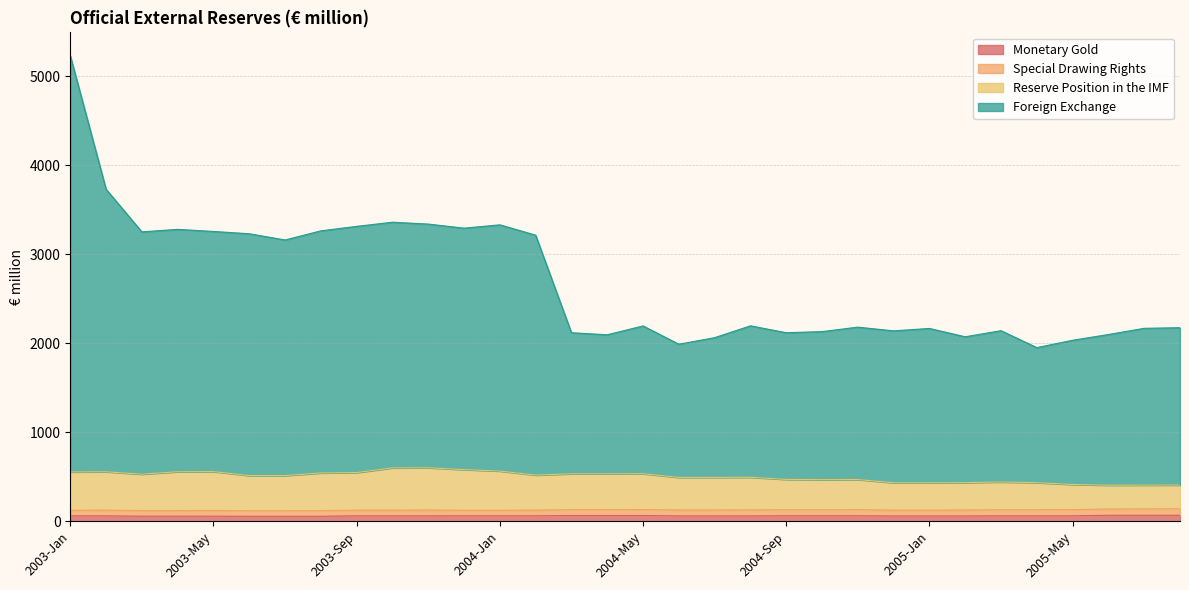

Does the chart have visible grid lines?

Yes